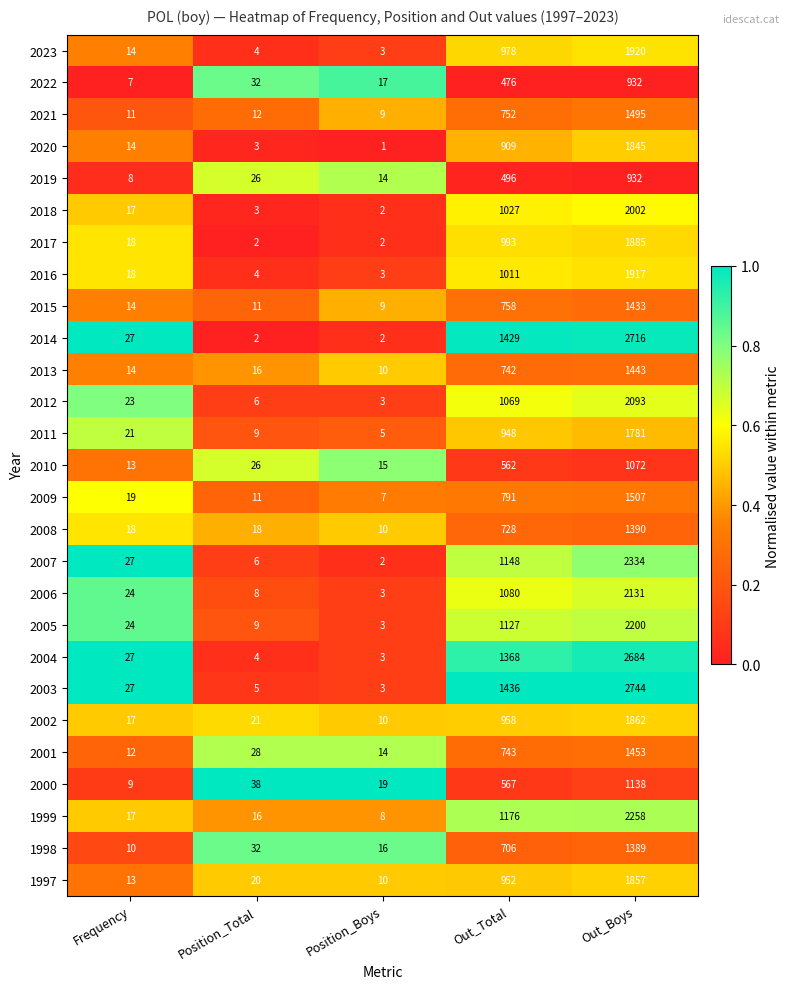

What is the maximum value shown in the chart?

2744